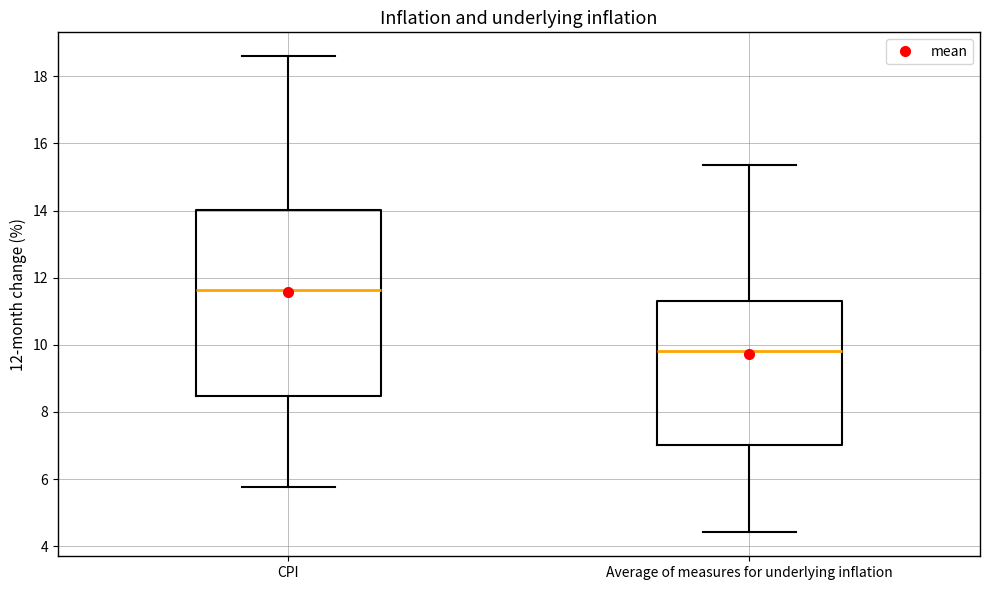

Where does the lower whisker of the box for CPI end on the y-axis? The values are not printed on the chart, so give them approximately, as read against the axis.

5.8